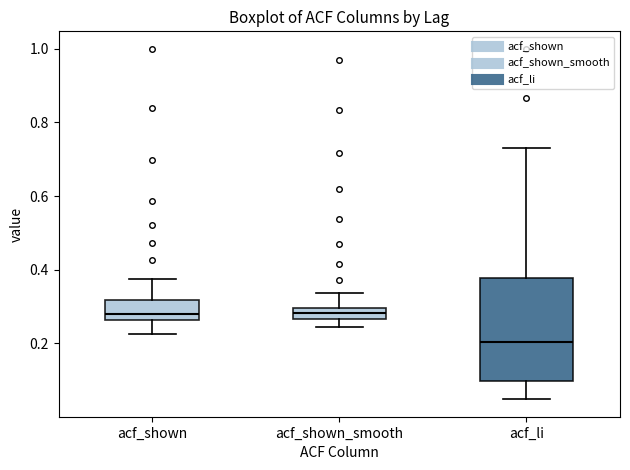

Which box is the tallest, from its lower edge to its upper edge?

acf_li